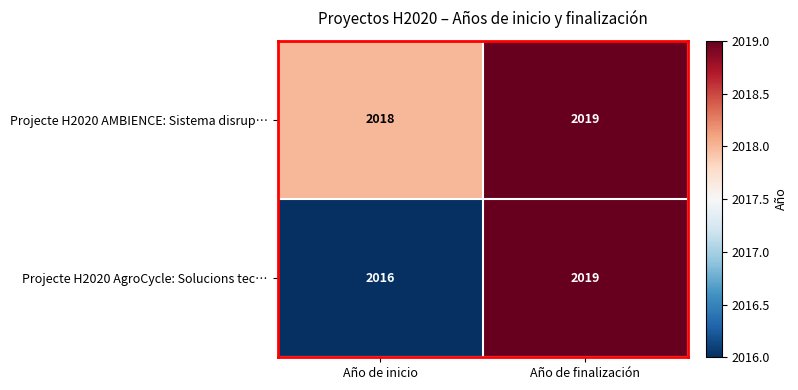

Which series has the largest total across all categories?

Projecte H2020 AMBIENCE: Sistema disrup…